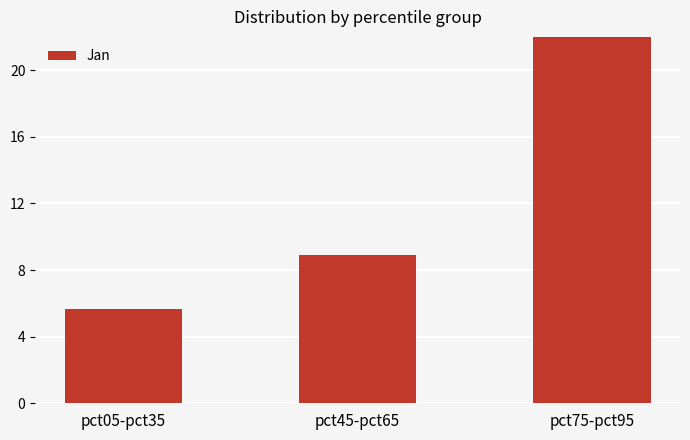

What is the label of the 3rd bar from the right?

pct05-pct35